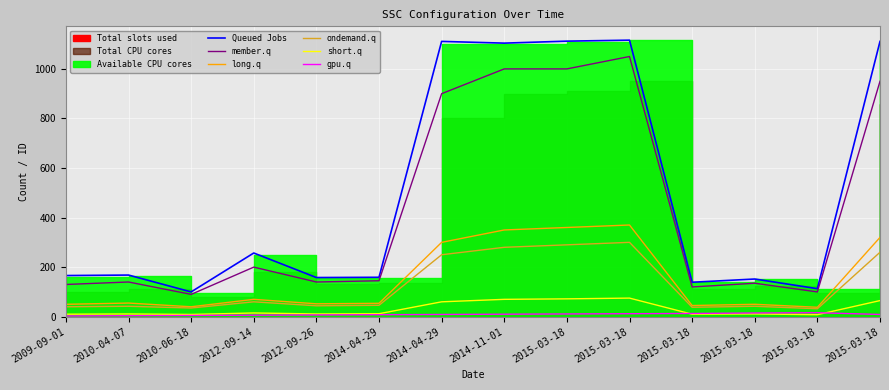

True or false: ondemand.q and member.q intersect in this chart.

False